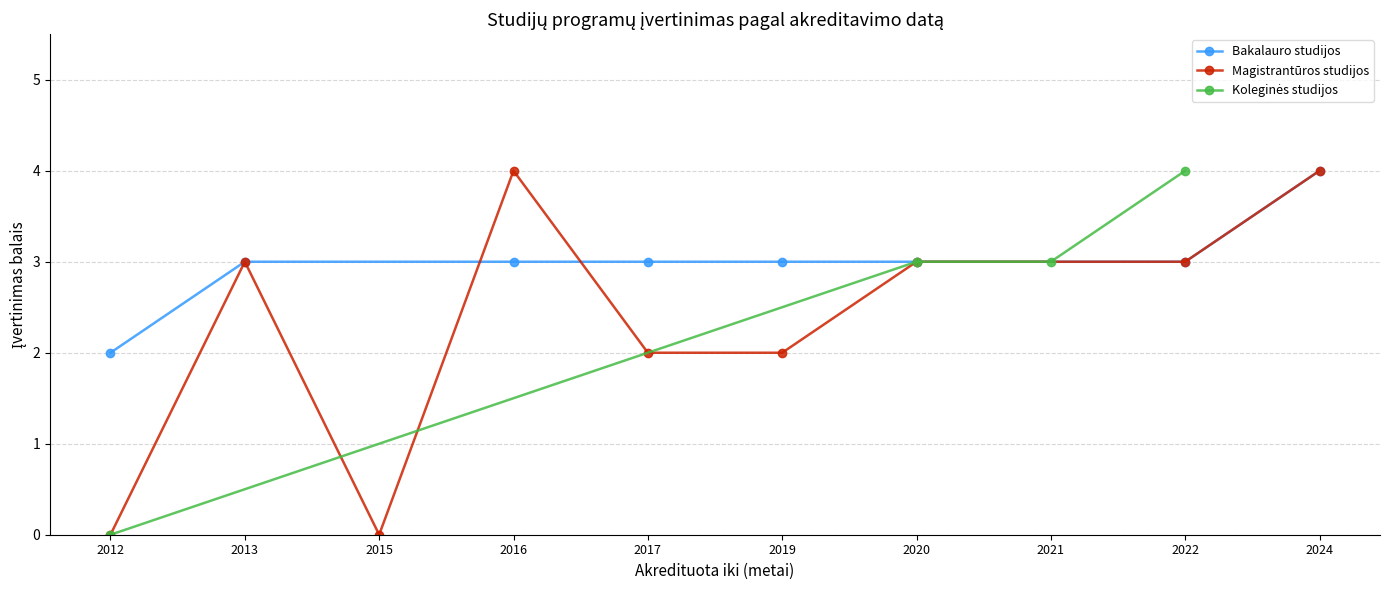

What is the difference between the maximum and second lowest values in the Bakalauro studijos series?

1